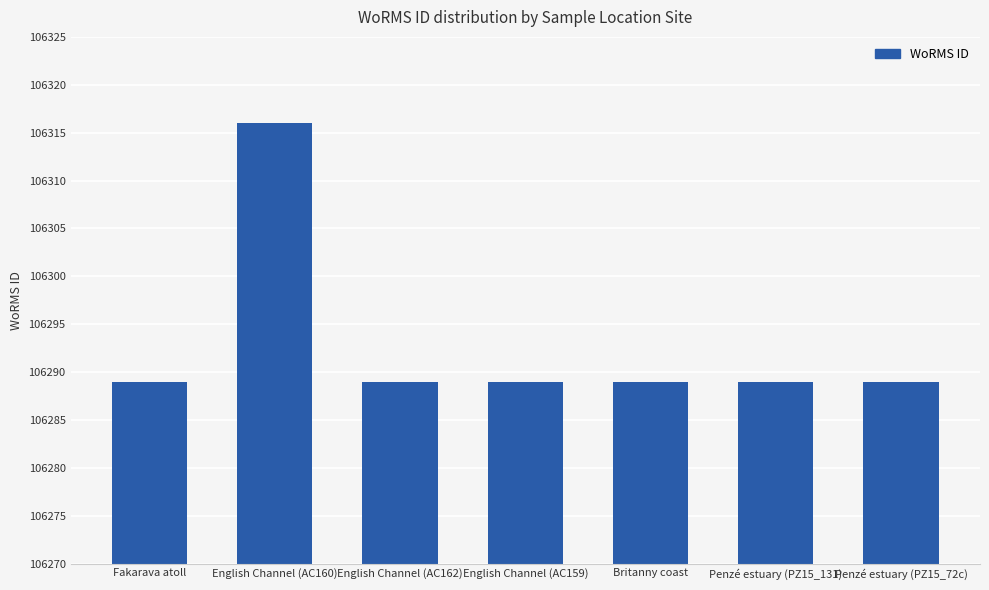

What is the sum of all values?

744050